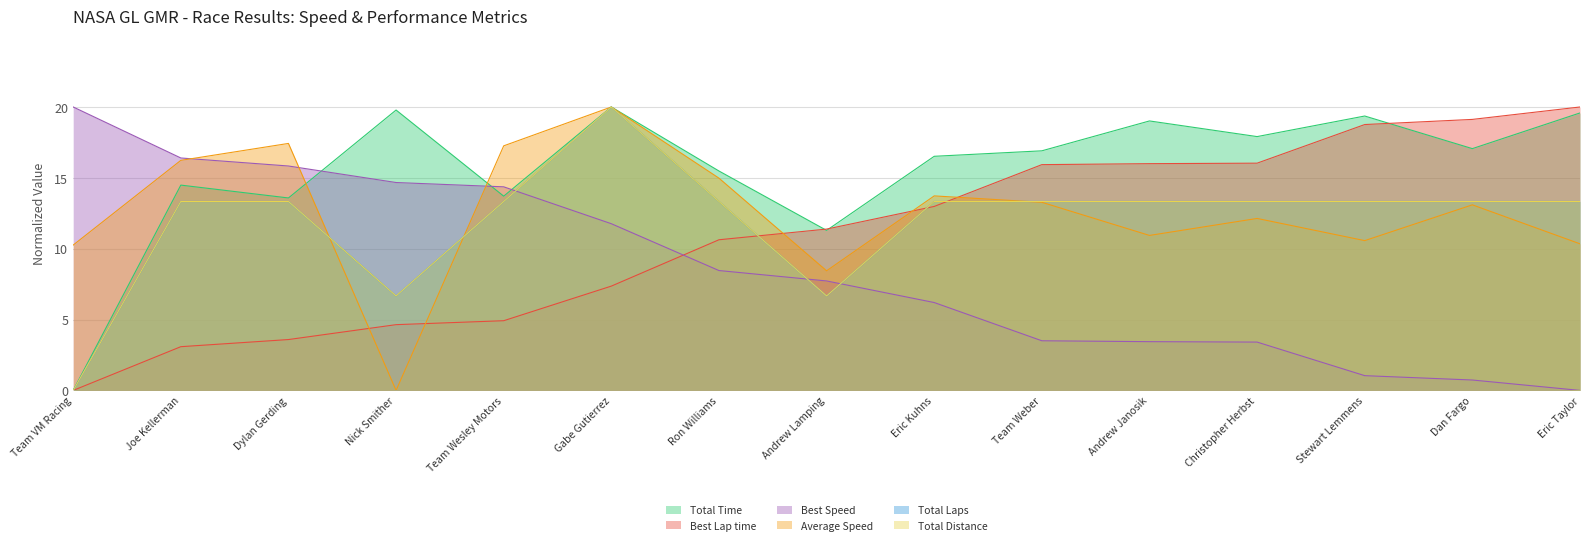

Which series has the largest total across all categories?

Total Time